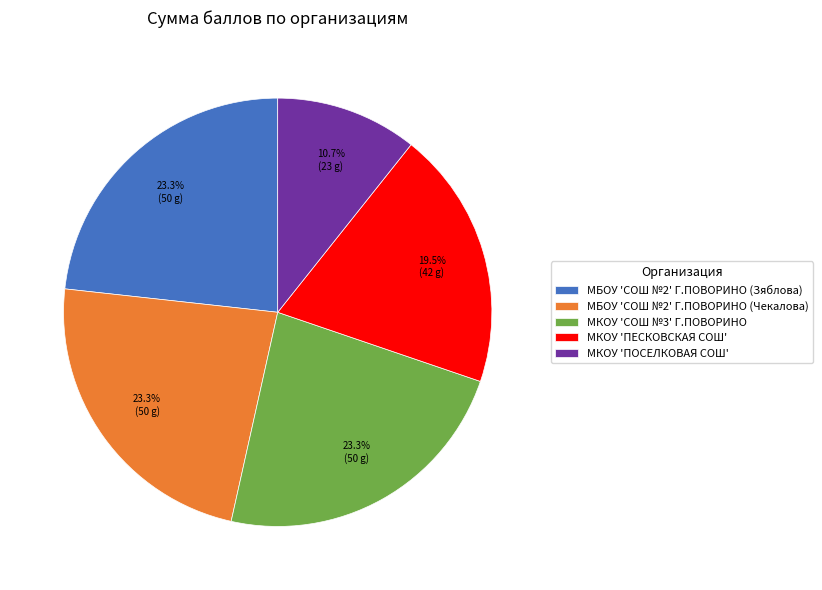

Between МКОУ 'ПЕСКОВСКАЯ СОШ' and МБОУ 'СОШ №2' Г.ПОВОРИНО (Чекалова), which is larger?

МБОУ 'СОШ №2' Г.ПОВОРИНО (Чекалова)